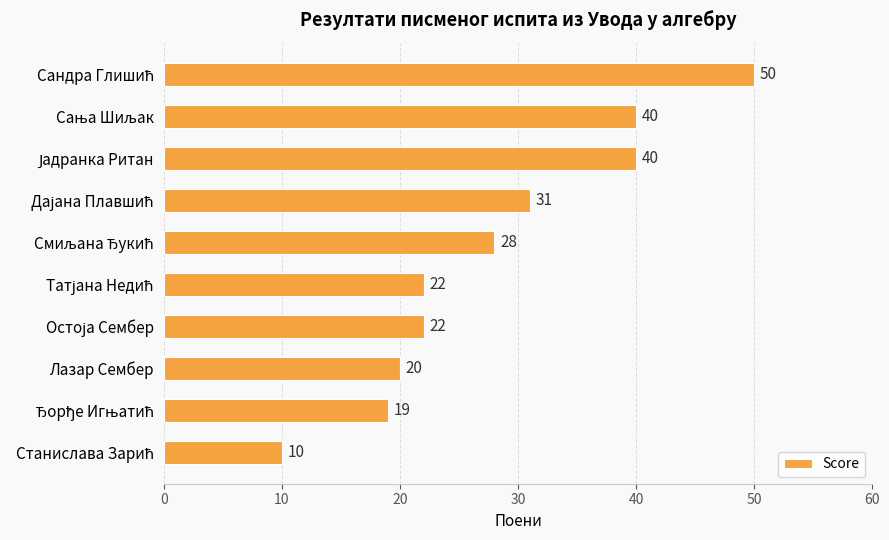

What is the minimum value shown in the chart?

10